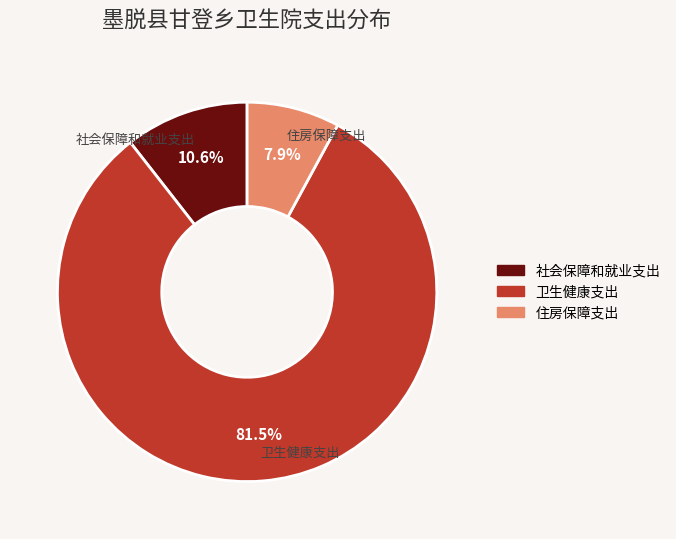

Approximately how many times larger is the value at 卫生健康支出 compared to 社会保障和就业支出?

7.7